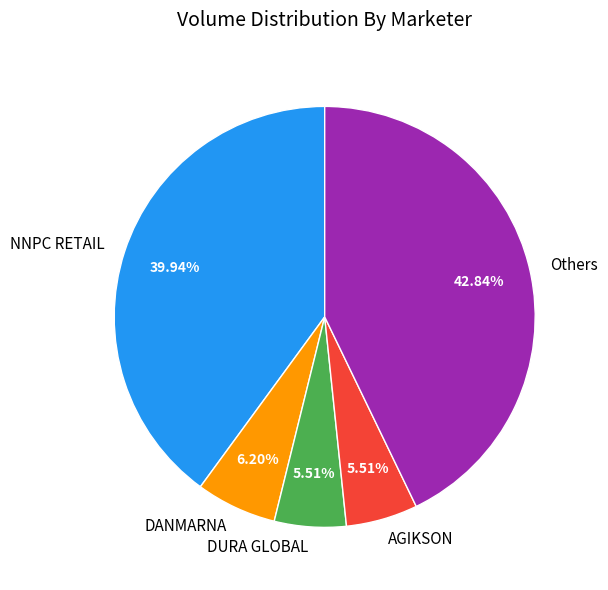

Is the sum of AGIKSON and NNPC RETAIL greater than half?

No